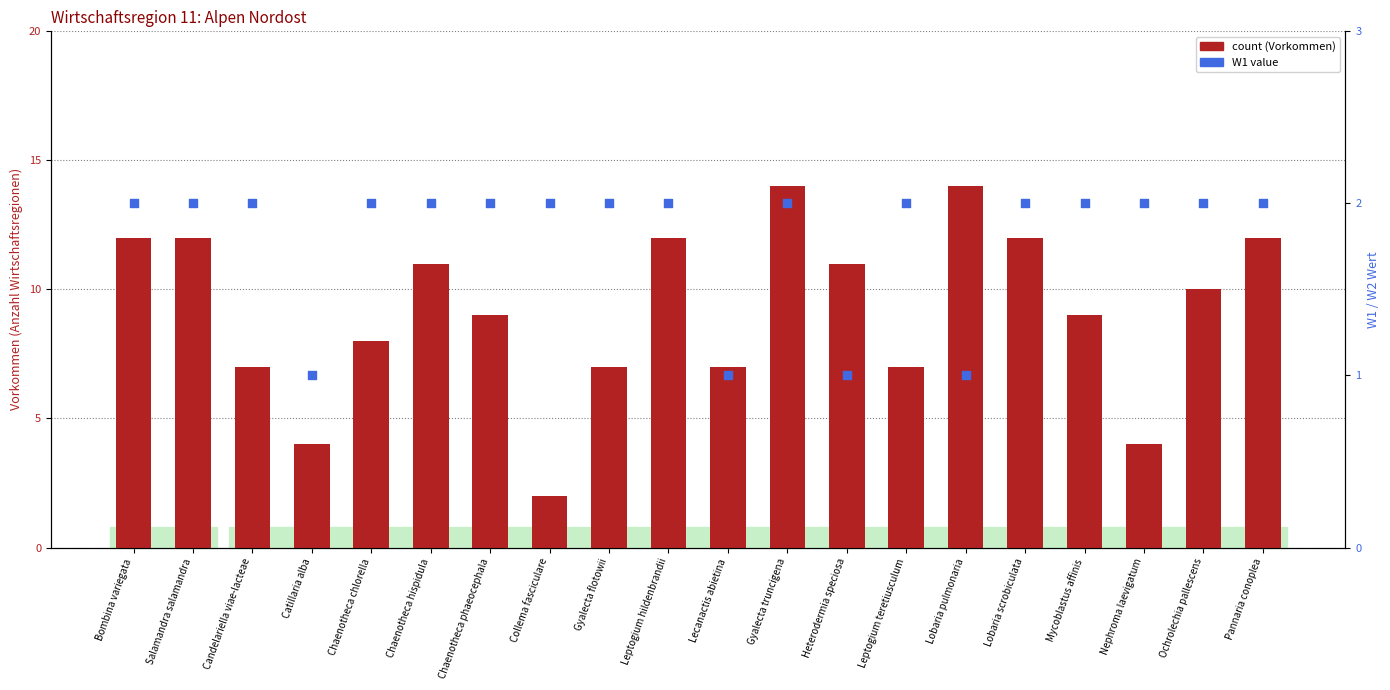

What is the total value across all series at Pannaria conoplea?

14